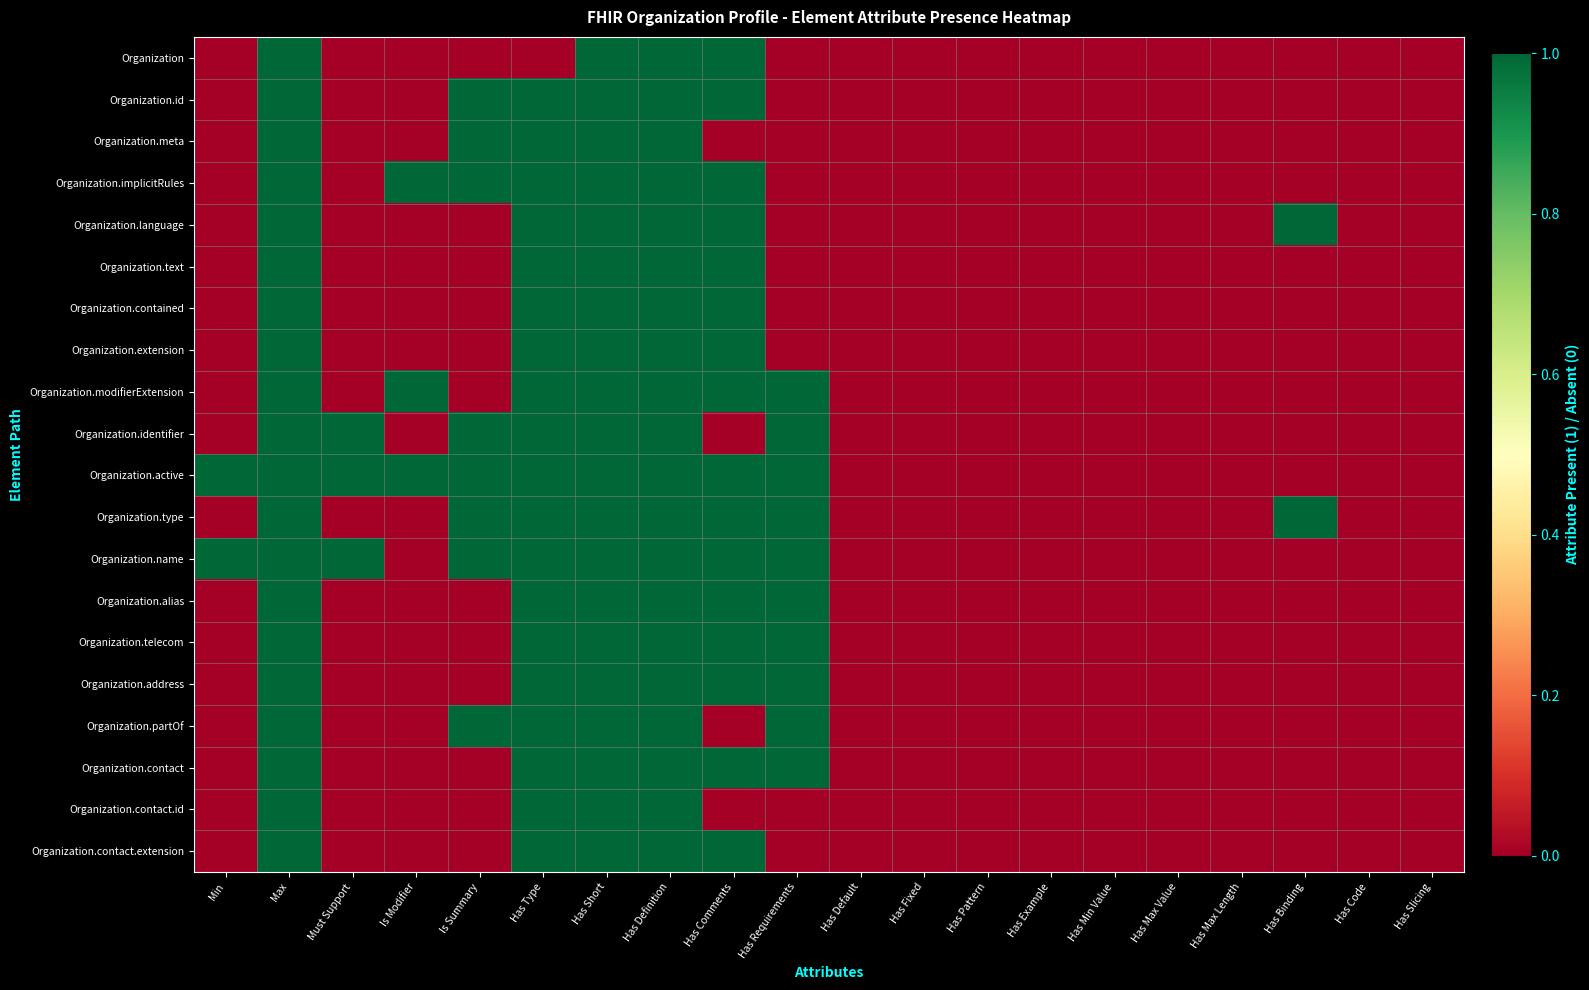

What is the greatest value displayed?

1